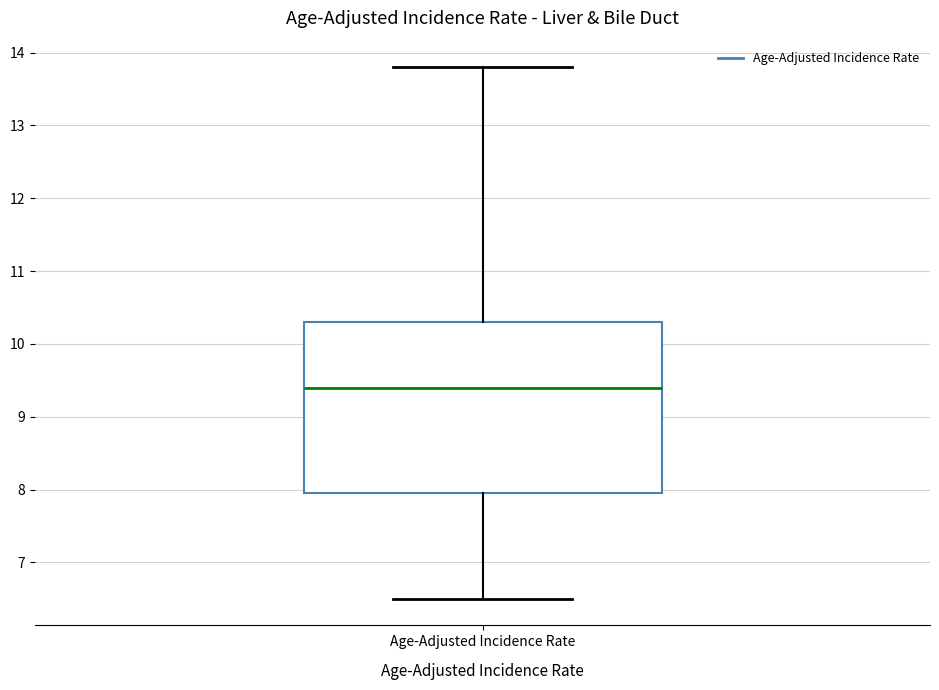

Transcribe this box plot: give where the median line is, the range the box spans, and where the two whiskers end, as read against the y-axis. The values are not printed on the chart, so give them approximately, as read against the axis.

median 9.4, box 8.0 to 10.3, whiskers 6.5 to 13.8